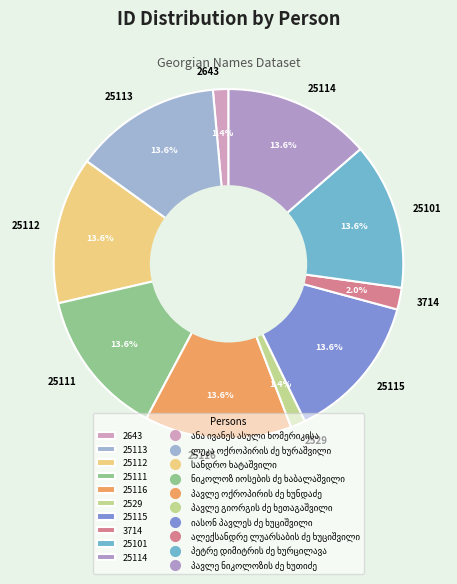

To the nearest percent, what is the average slice percentage?

10%